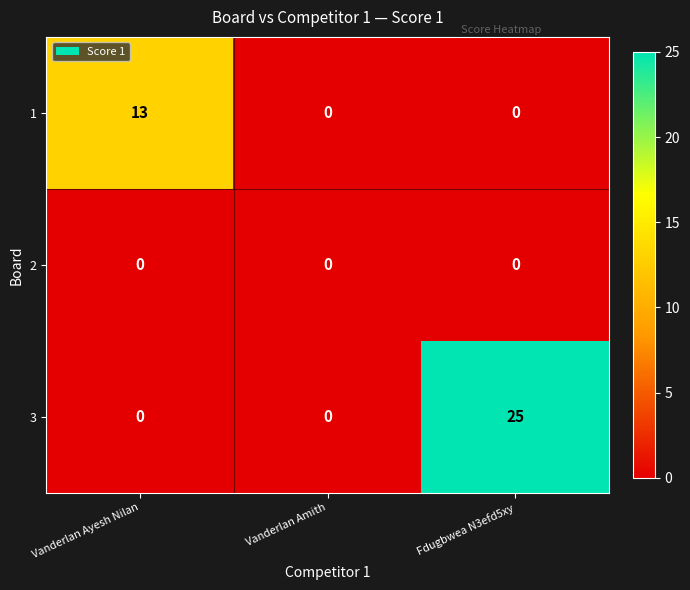

What is the sum of all 1 values?

13